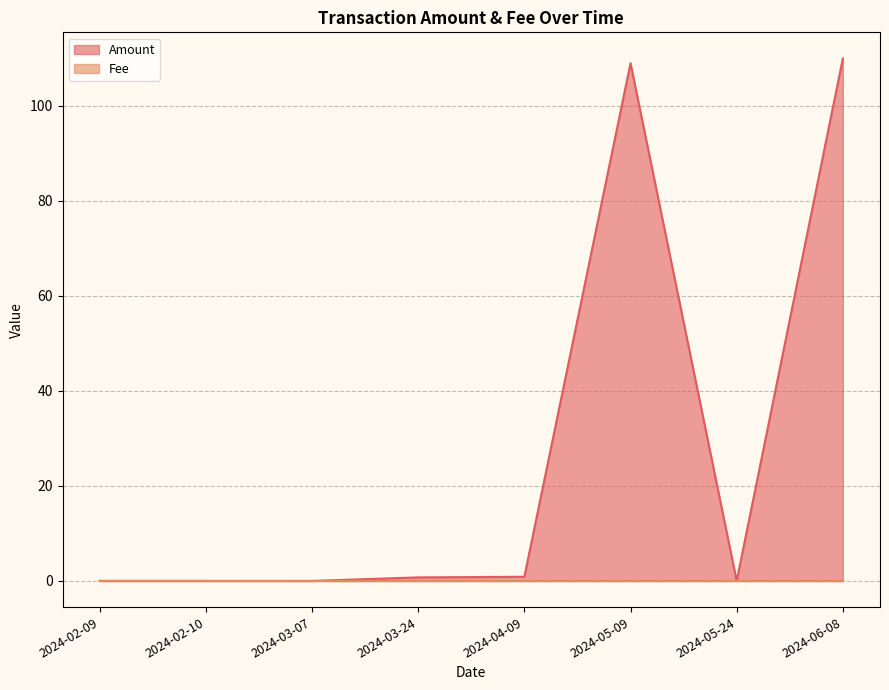

Rank the categories by Amount value from lowest to highest.

2024-05-24, 2024-03-07, 2024-02-10, 2024-02-09, 2024-03-24, 2024-04-09, 2024-05-09, 2024-06-08